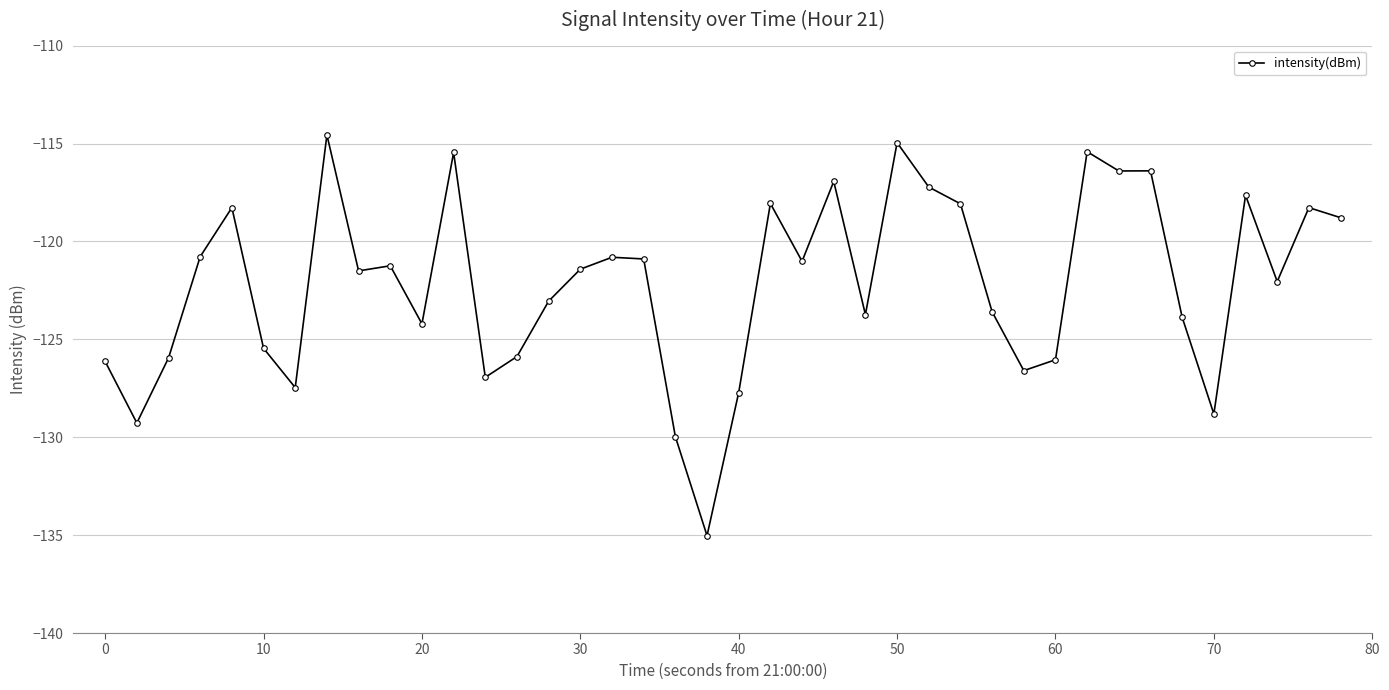

What is the difference between the maximum and second lowest values?

15.4